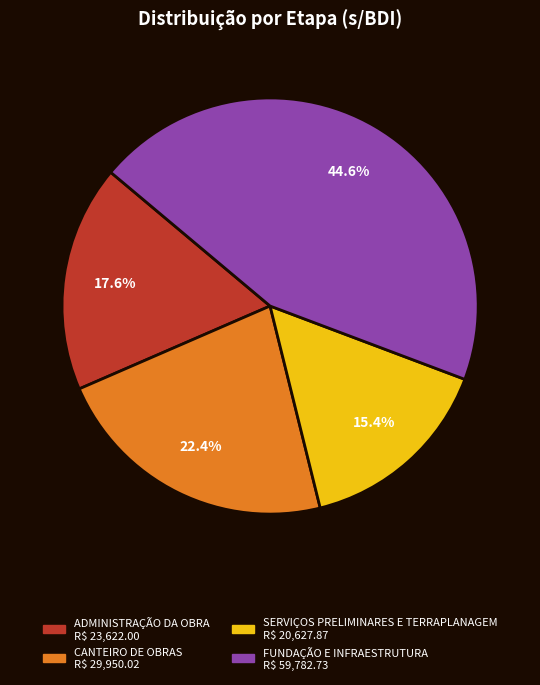

Does SERVIÇOS PRELIMINARES E TERRAPLANAGEM represent more than half of the total?

No